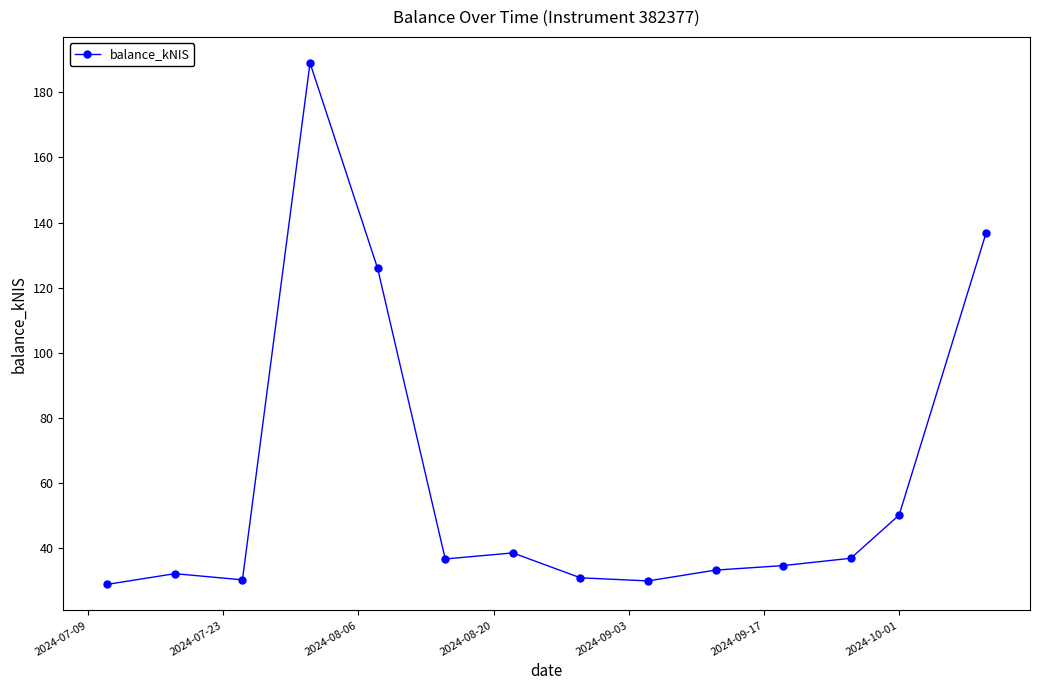

What is the greatest value displayed?

189.1